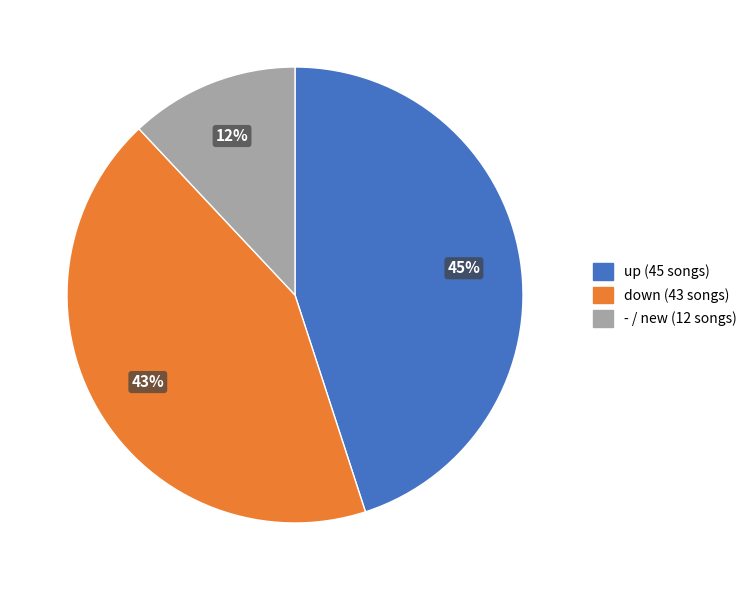

Does any single category account for the majority?

No